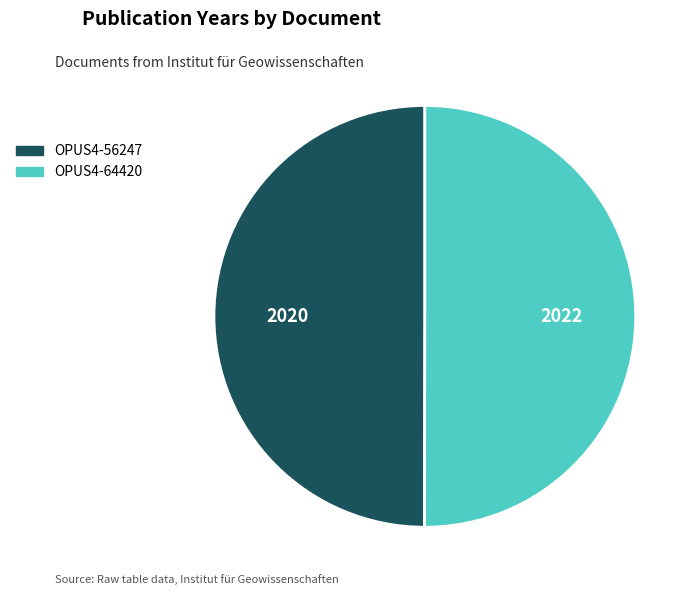

The OPUS4-64420 slice represents 43% of the pie. True or false?

False